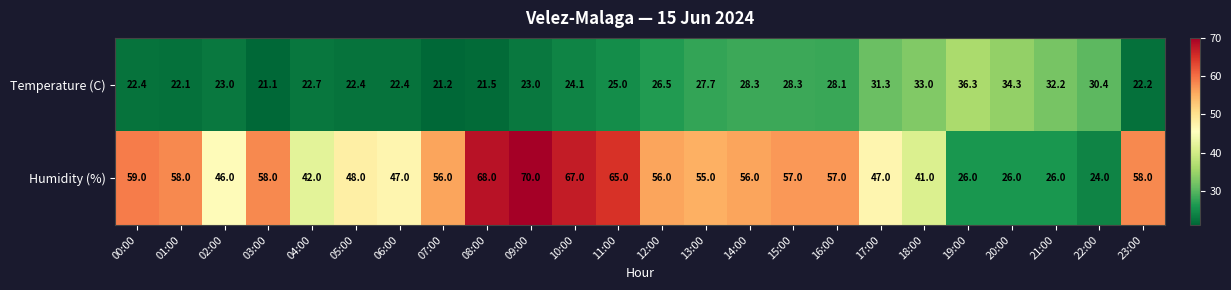

What is the maximum value shown in the chart?

70.0